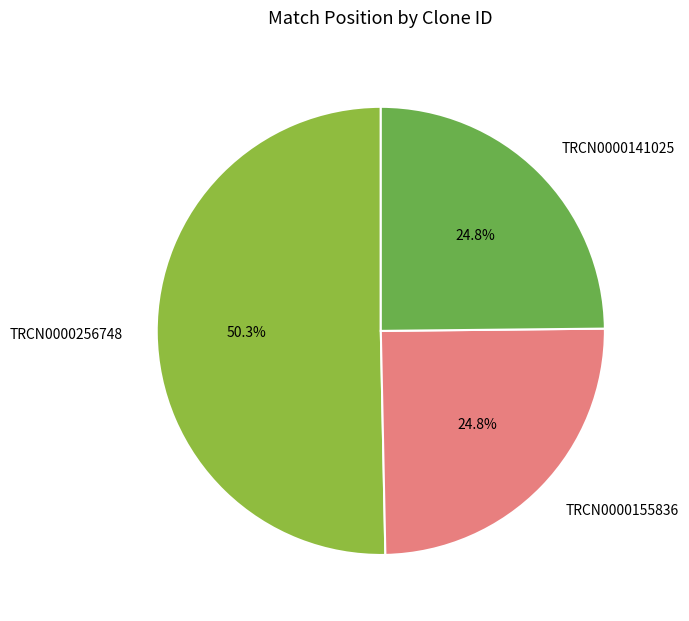

Which category has the biggest portion of the pie?

TRCN0000256748